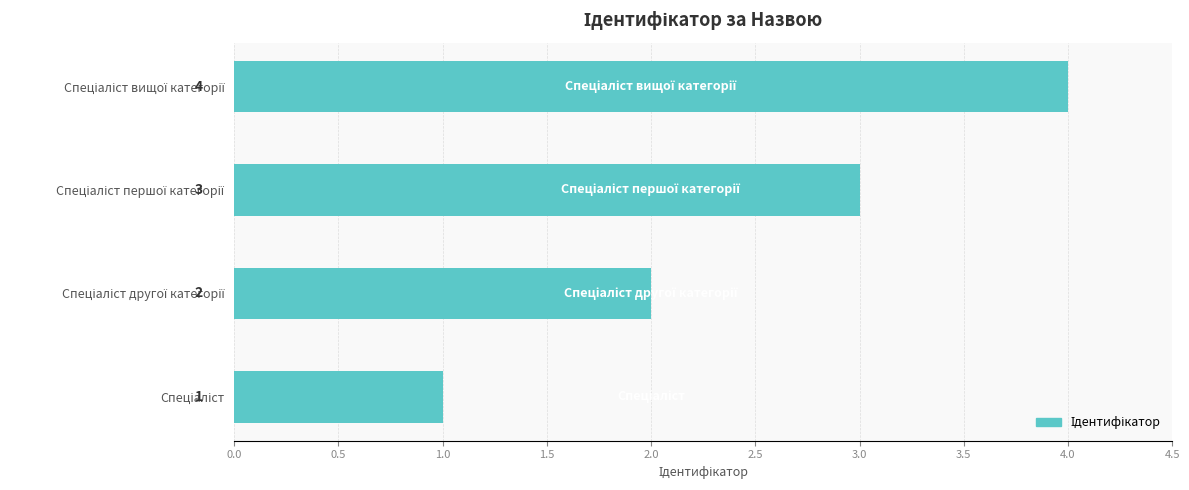

What is the sum of all values?

10